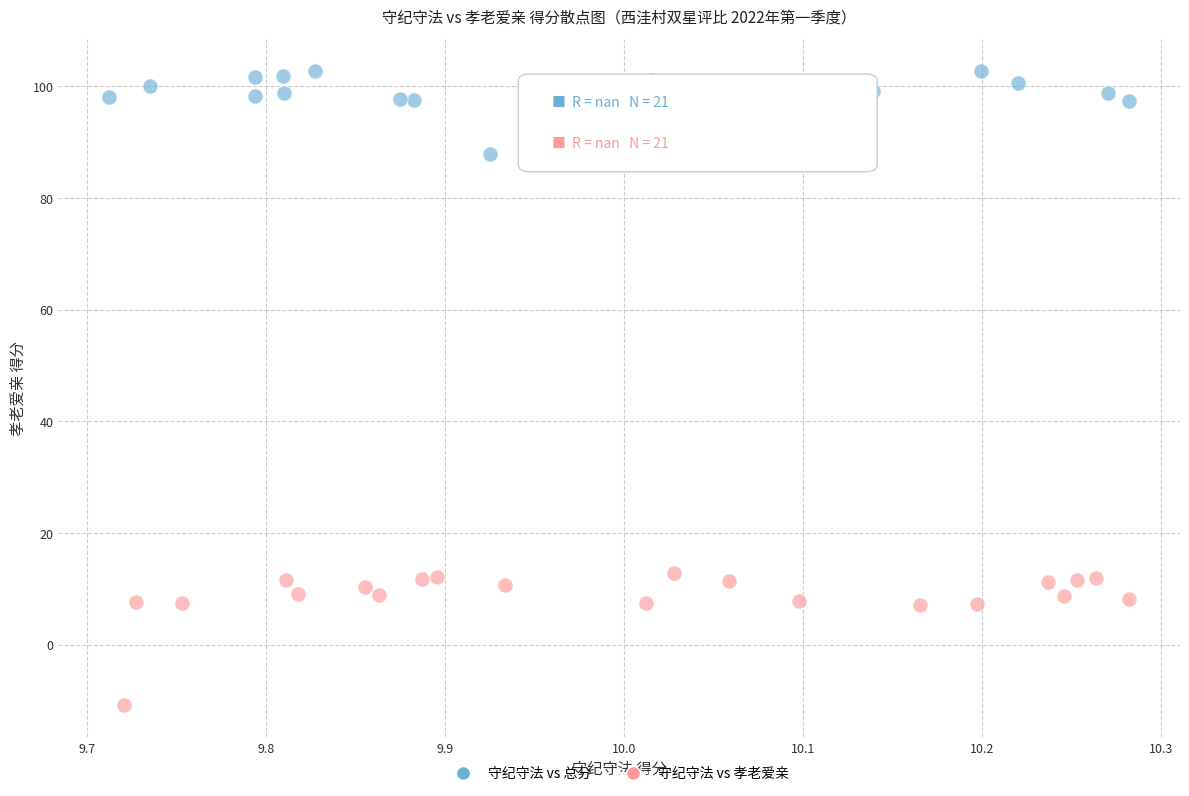

Which series contains the lowest Y value?

守纪守法 vs 孝老爱亲